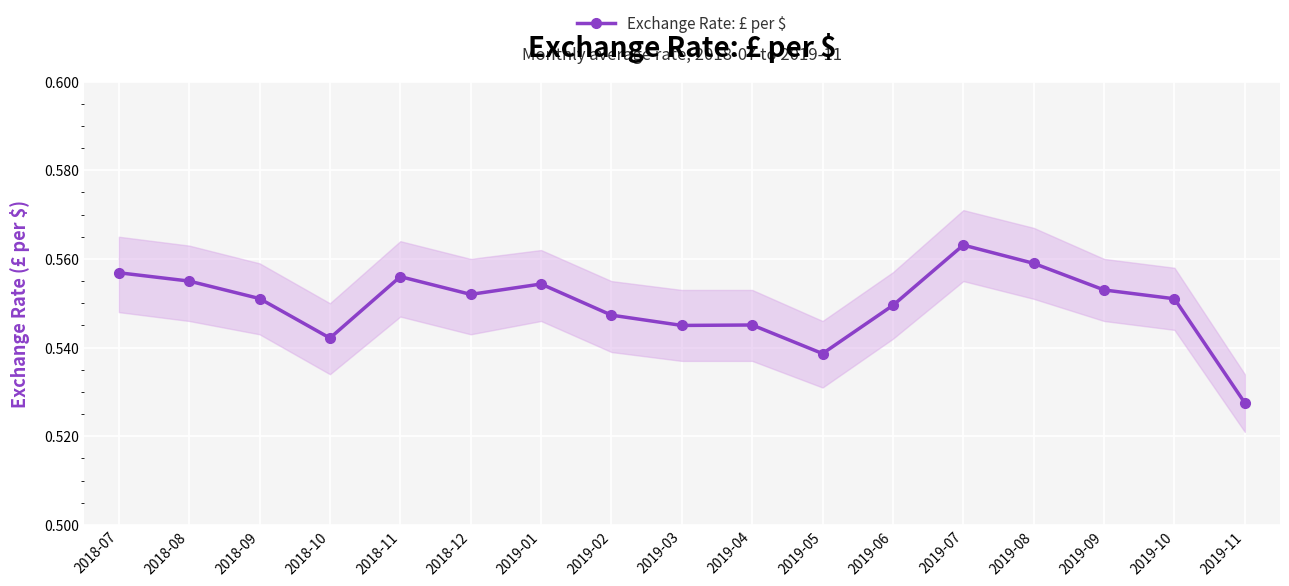

True or false: the data has more than 0 interior local peaks.

True